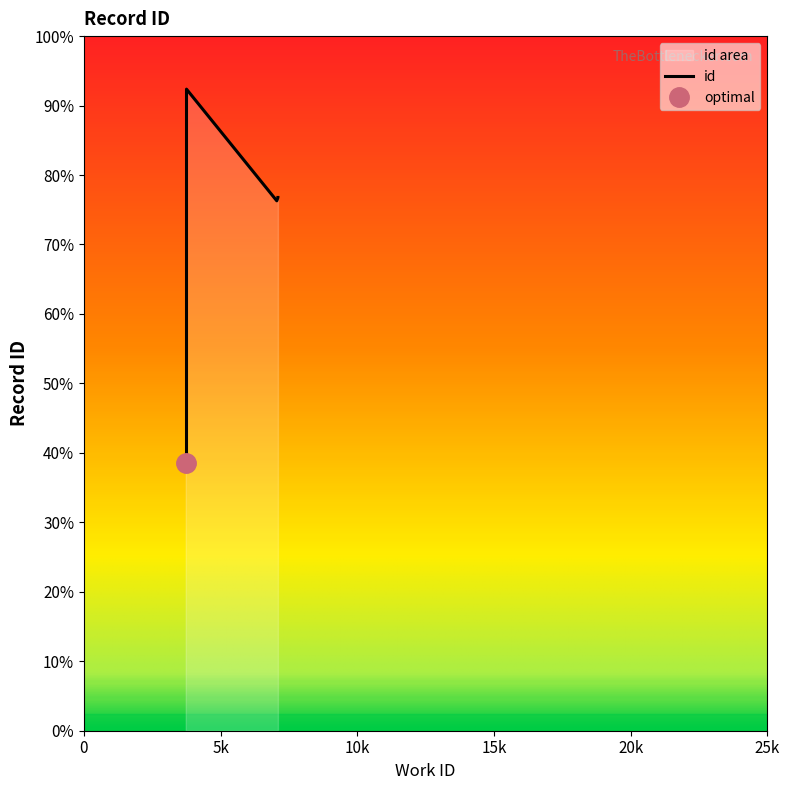

What is the sum of all values?

148056